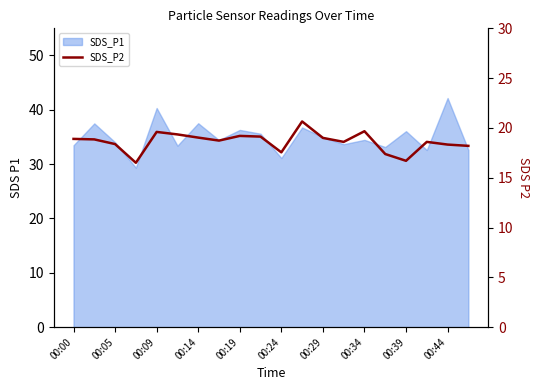

What is the smallest value displayed?

16.5